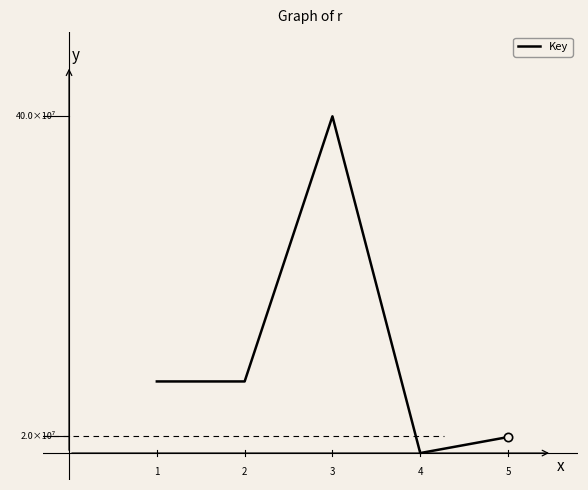

What is the difference between the maximum and minimum values?

400088352